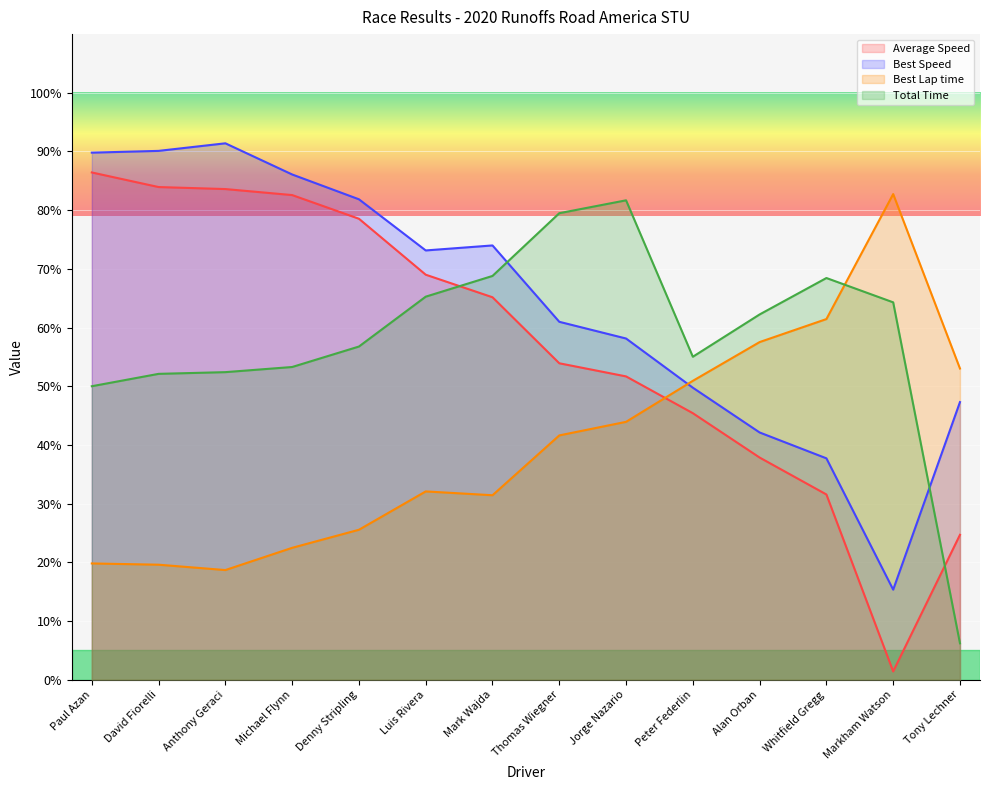

Which series has the largest total across all categories?

Best Speed